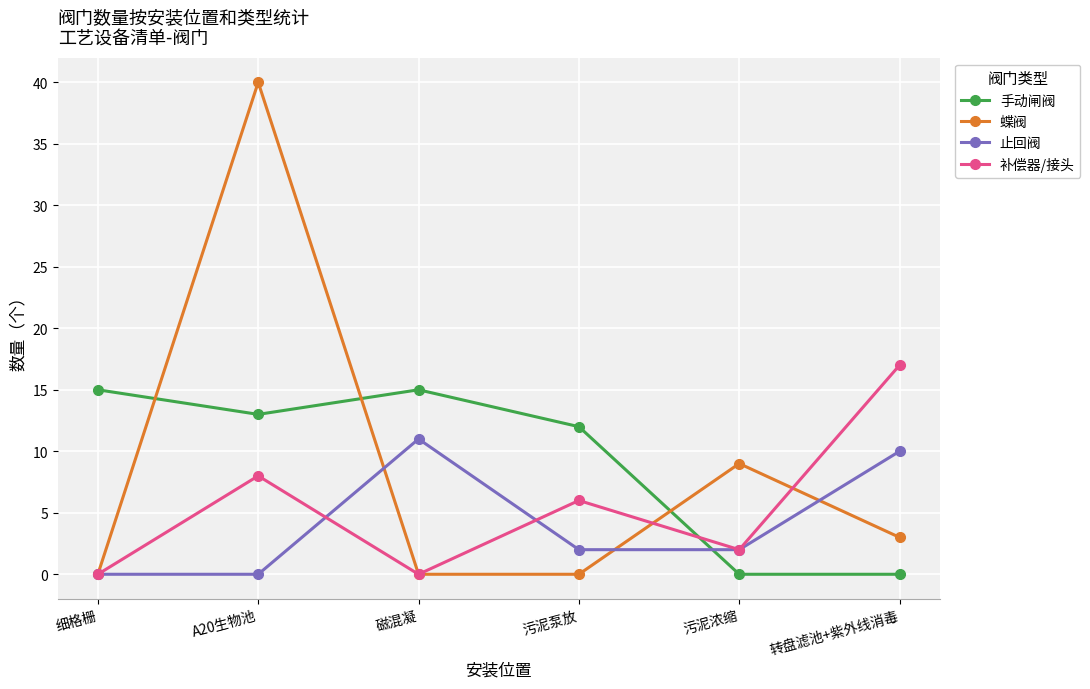

Where do 补偿器/接头 and 手动闸阀 first cross each other?

污泥泵放 and 污泥浓缩